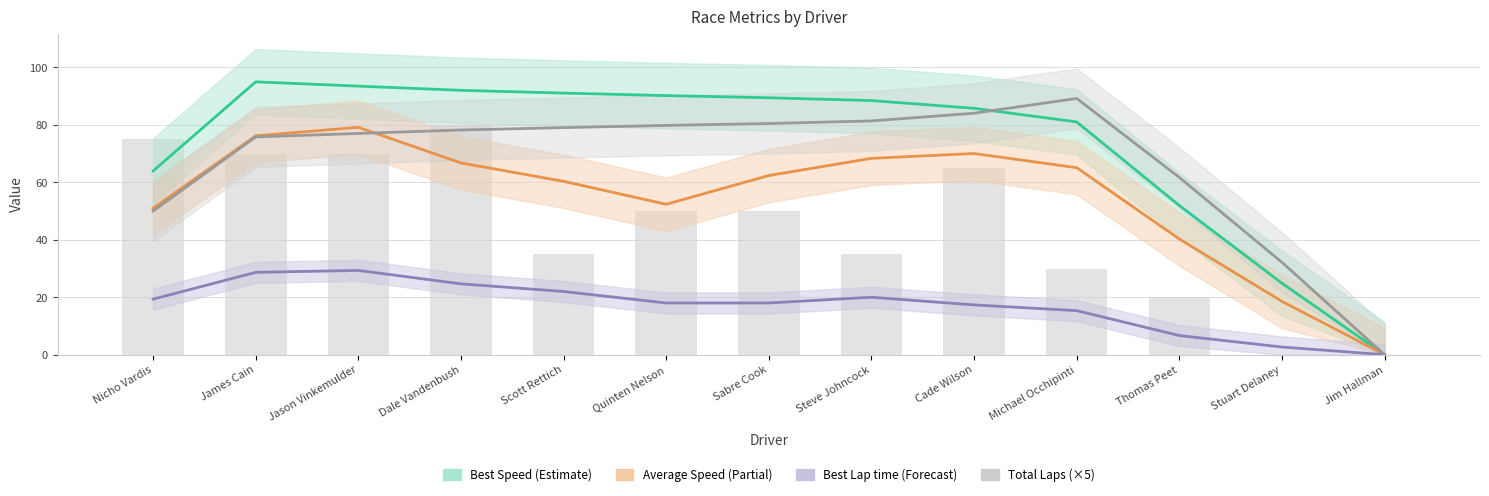

What is the total value across all series at Nicho Vardis?

259.3